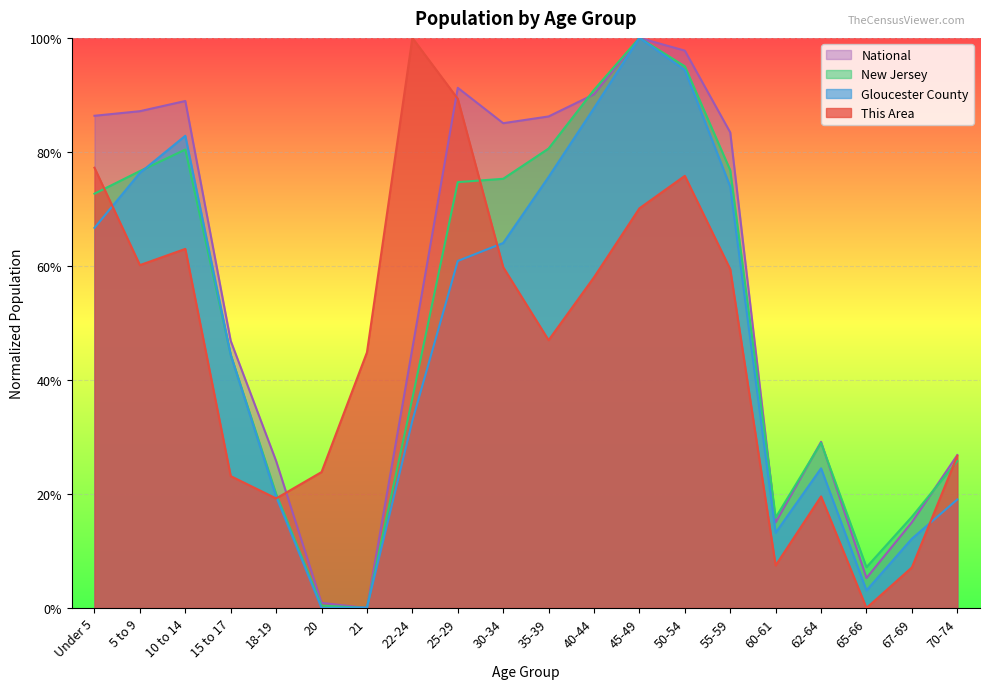

Which category has the highest value in the Gloucester County series?

45-49